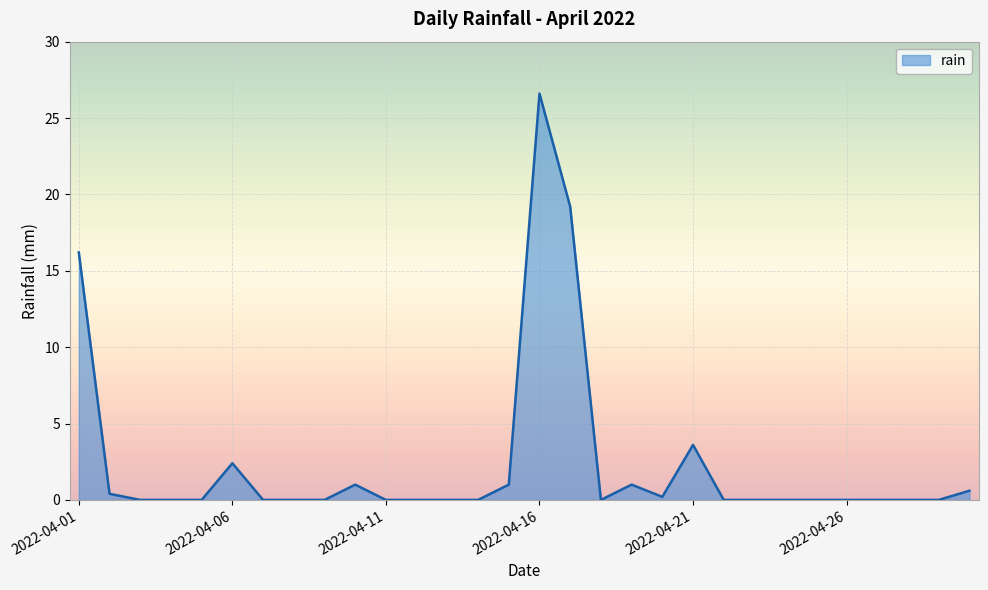

What is the difference between the maximum and minimum values?

26.6